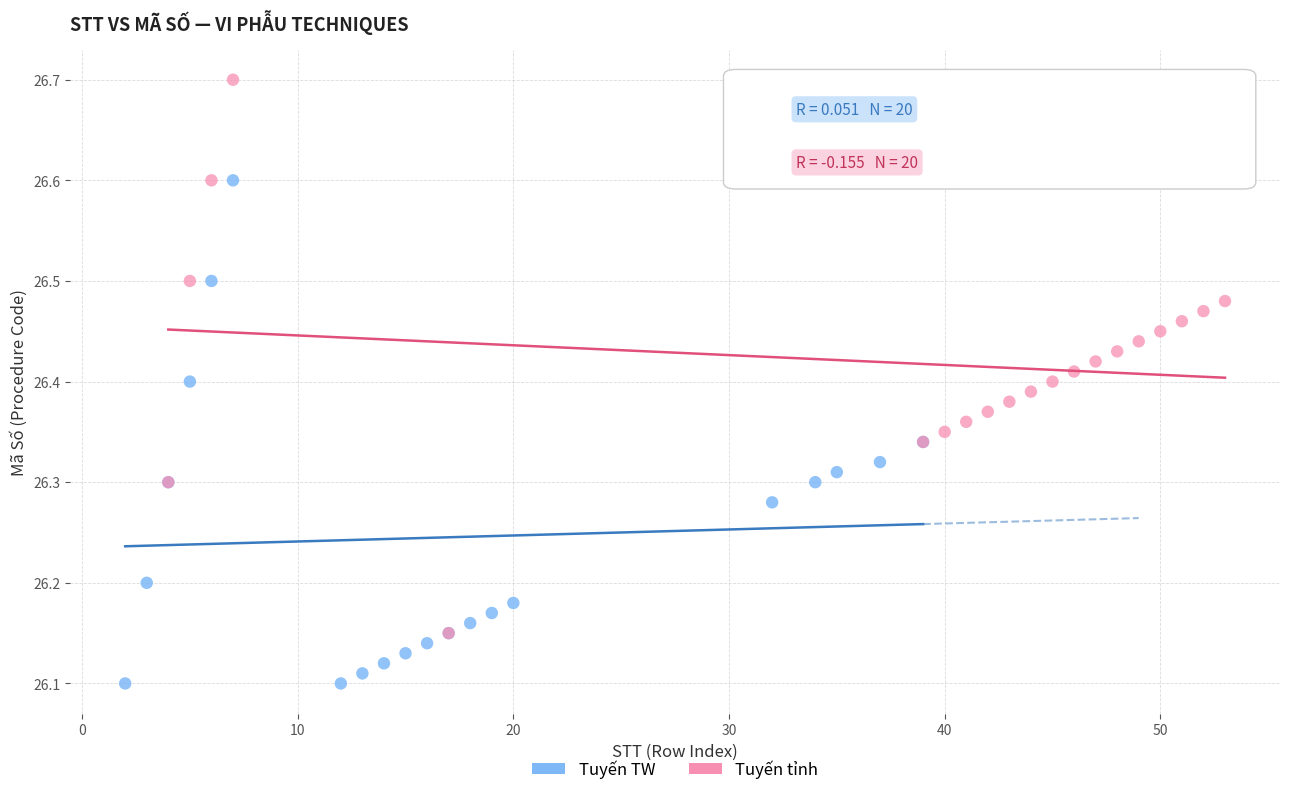

Which series reaches the minimum Y coordinate?

Tuyến TW